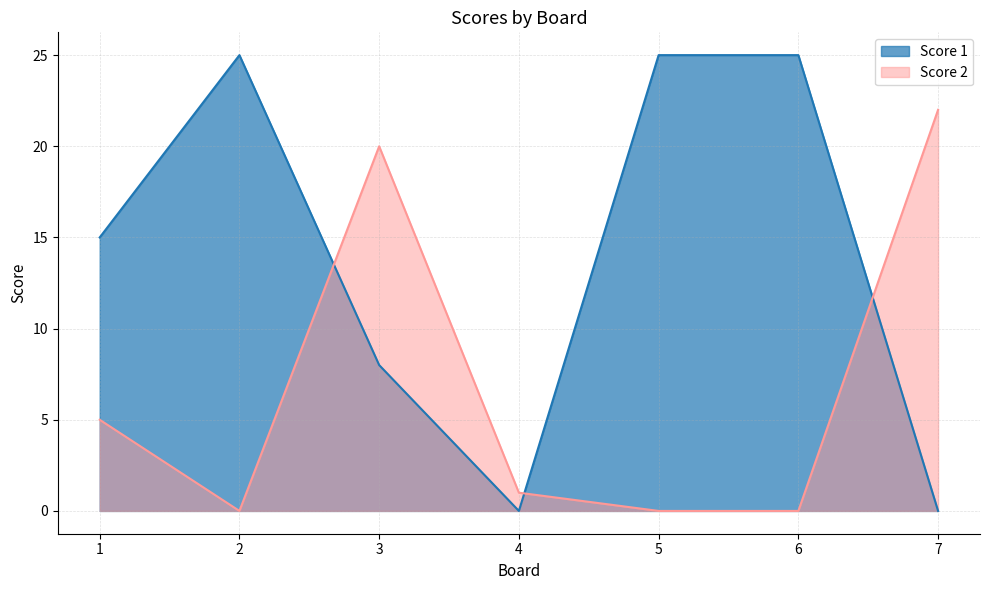

What is the sum of the Score 1 values at 7 and 1?

15